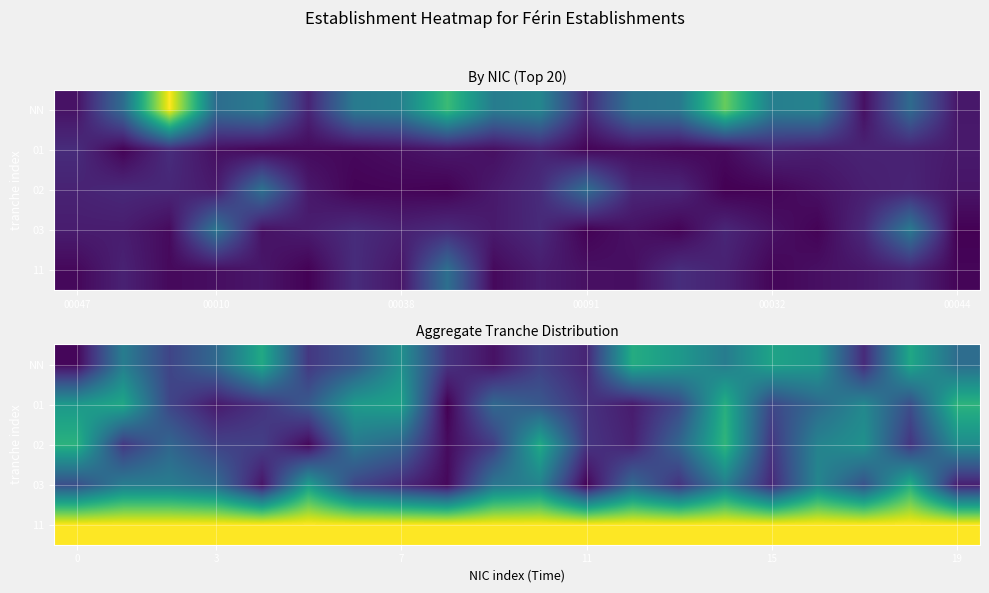

How many values in the 02 series exceed 1?

14